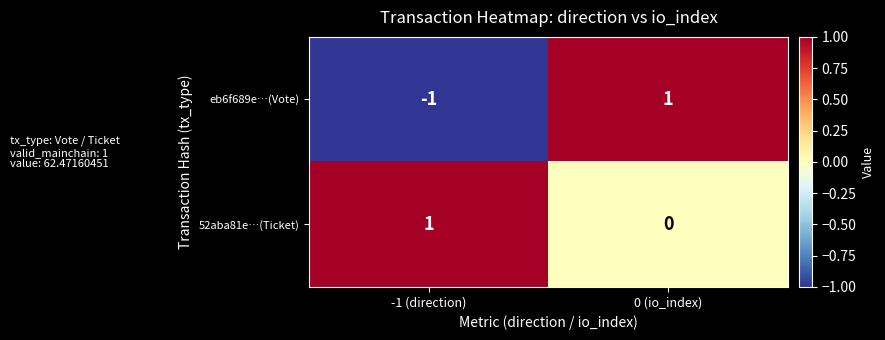

Reading left to right, list all the values displayed in this chart.

eb6f689e…(Vote): -1 (direction)=-1	0 (io_index)=1
52aba81e…(Ticket): -1 (direction)=1	0 (io_index)=0